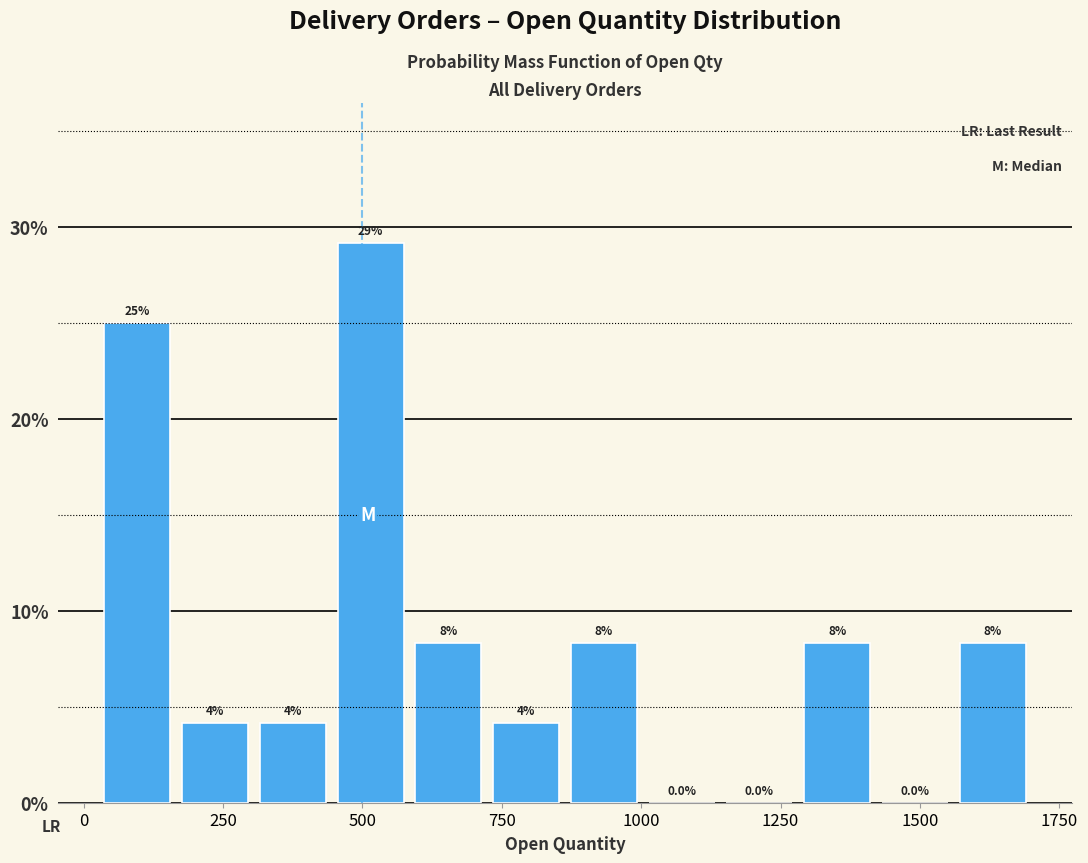

Around what value on the x-axis is the tallest bar? Give the approximate position of its centre, as read against the axis.

500